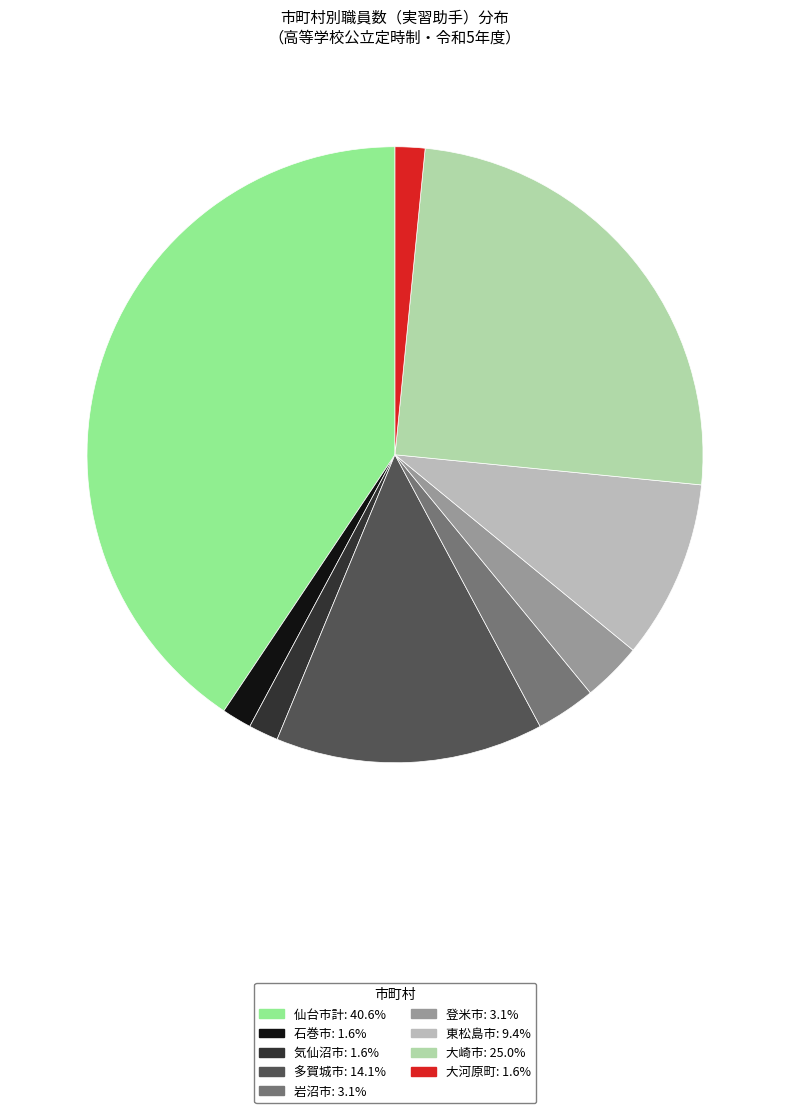

Is 登米市 the majority of the pie?

No